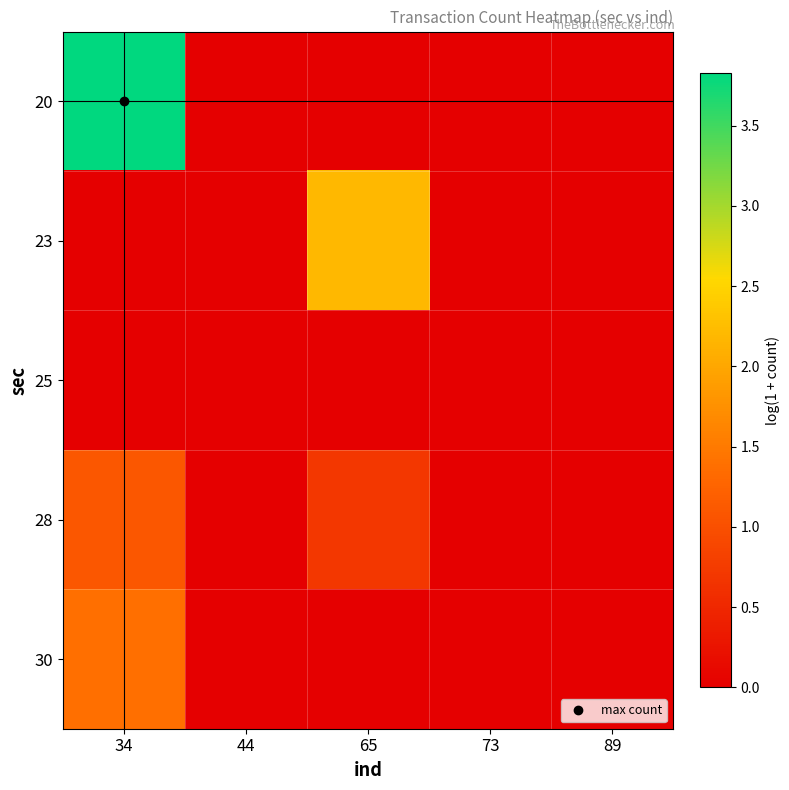

Reading left to right, transcribe all the data shown in this chart.

20: 34=3.8	44=0.0	65=0.0	73=0.0	89=0.0
23: 34=0.0	44=0.0	65=2.2	73=0.0	89=0.0
25: 34=0.0	44=0.0	65=0.0	73=0.0	89=0.0
28: 34=1.1	44=0.0	65=0.7	73=0.0	89=0.0
30: 34=1.4	44=0.0	65=0.0	73=0.0	89=0.0